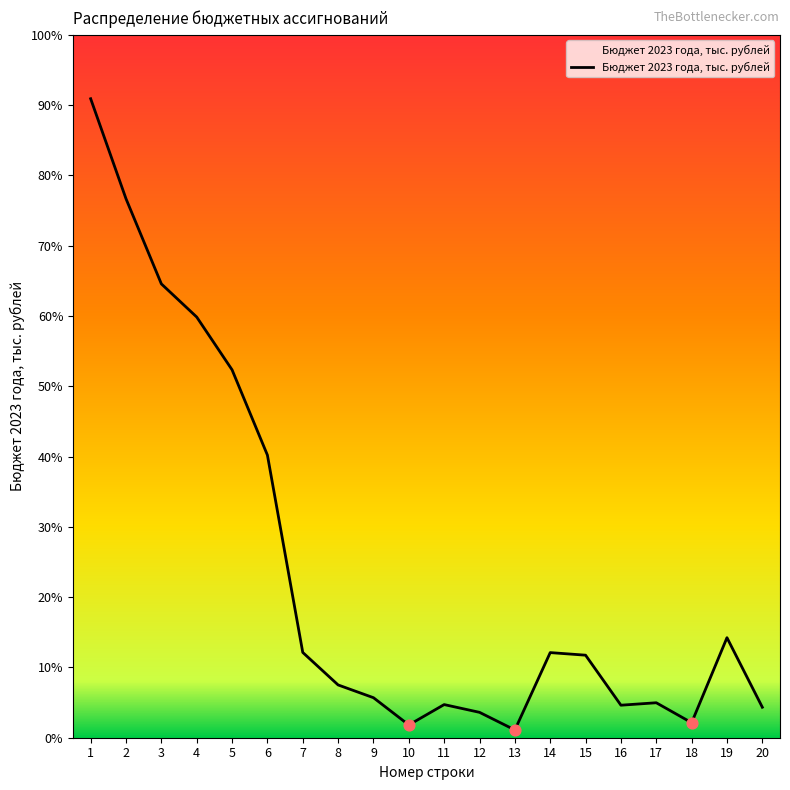

Approximately how many times larger is the value at 9 compared to 7?

0.5